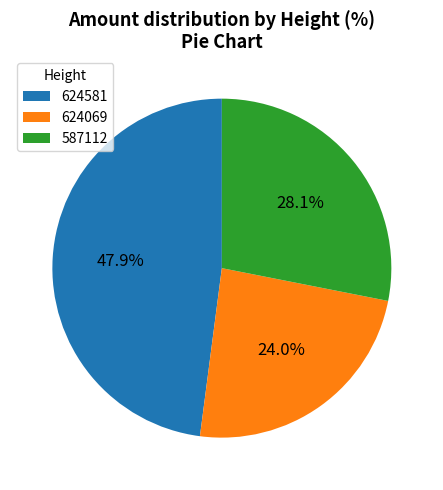

Is there any slice that represents more than half of the pie?

No